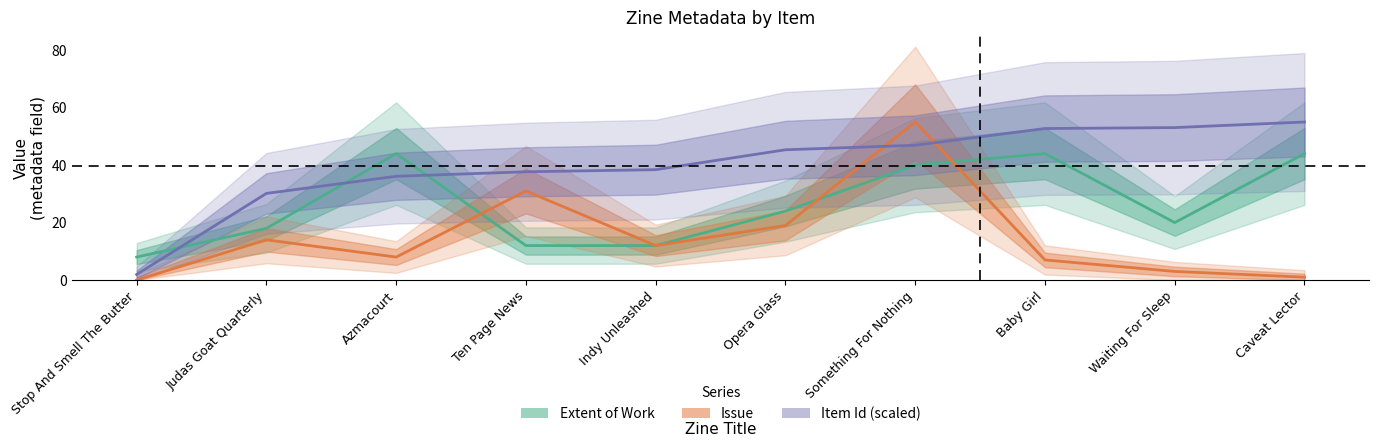

Rank the series at Azmacourt from lowest to highest value.

Issue, Item Id (scaled), Extent of Work